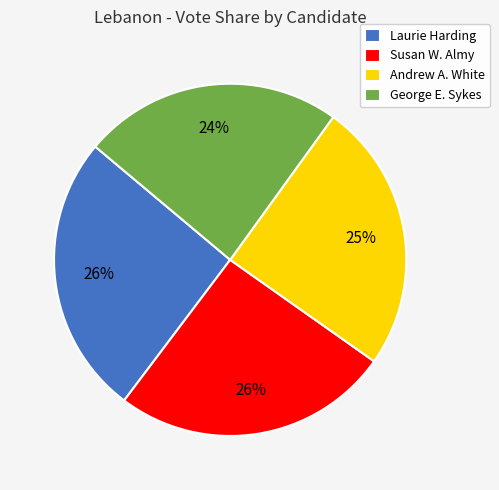

Do Susan W. Almy and Andrew A. White together represent more than half of the pie?

Yes